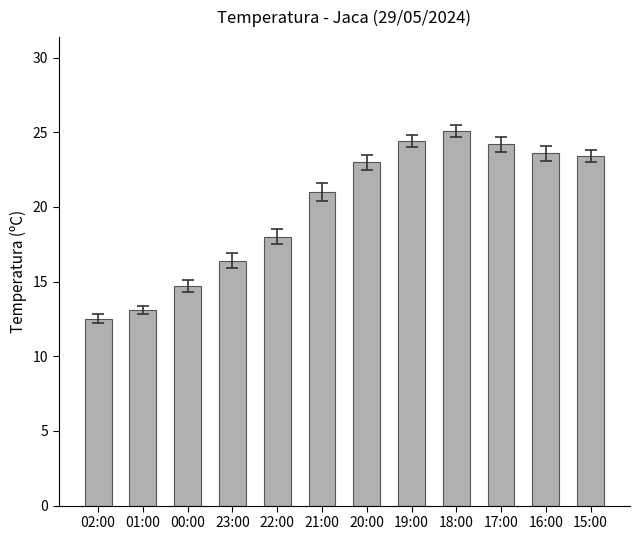

Is it true that the value at 20:00 is 11.7?

False